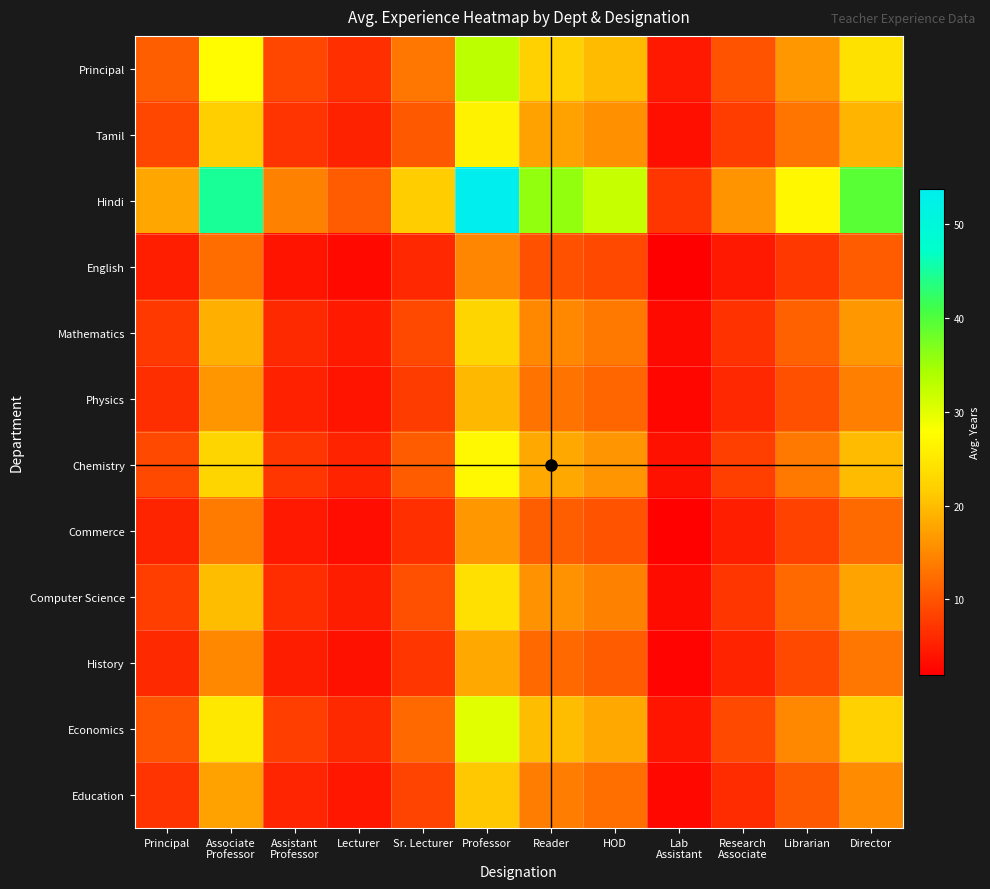

At which category is the sum across all series the highest?

Professor